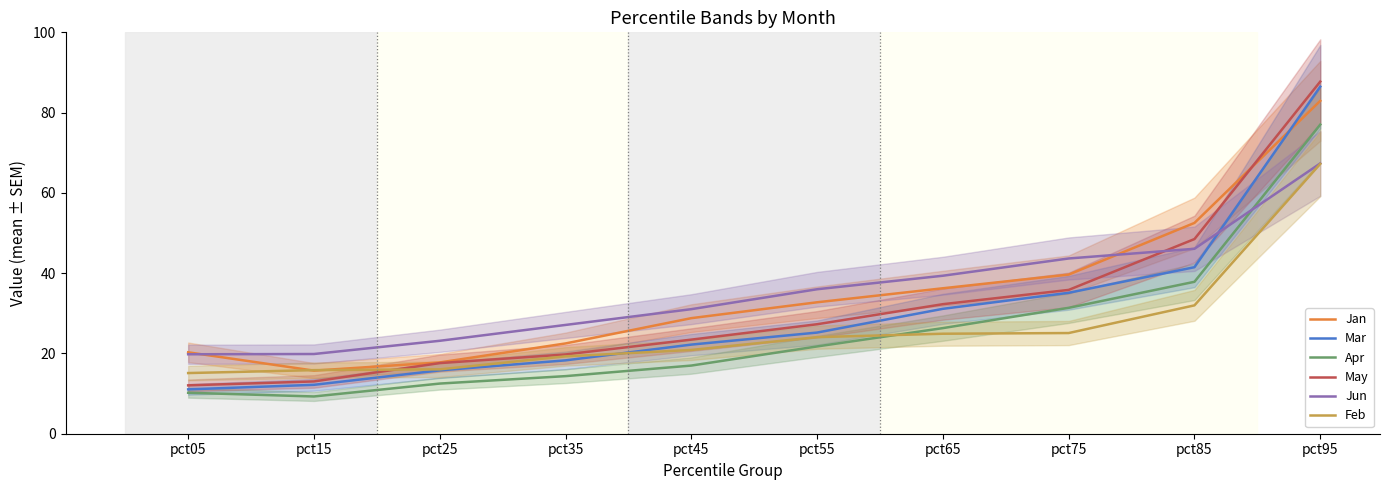

Rank the categories by Feb value from lowest to highest.

pct05, pct15, pct25, pct35, pct45, pct55, pct65, pct75, pct85, pct95